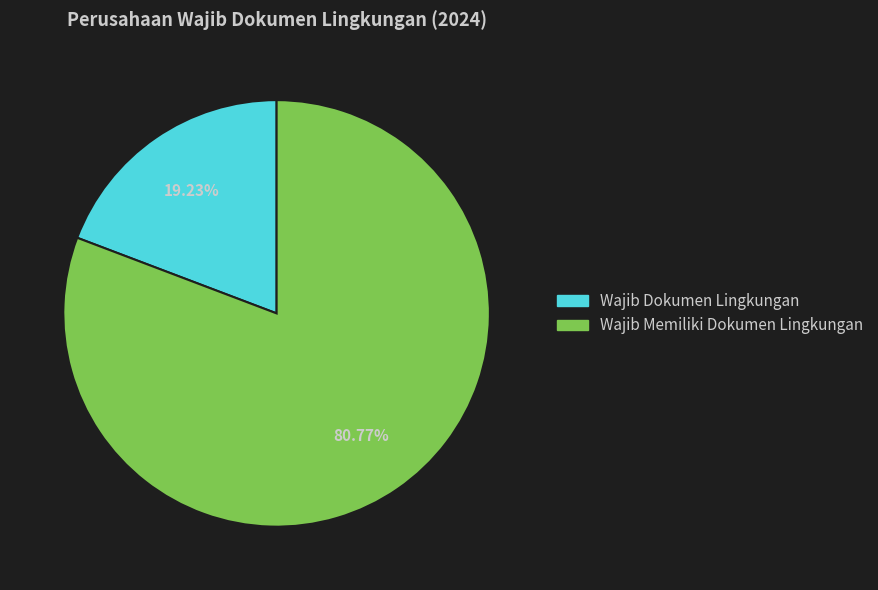

Count the number of slices in the pie.

2